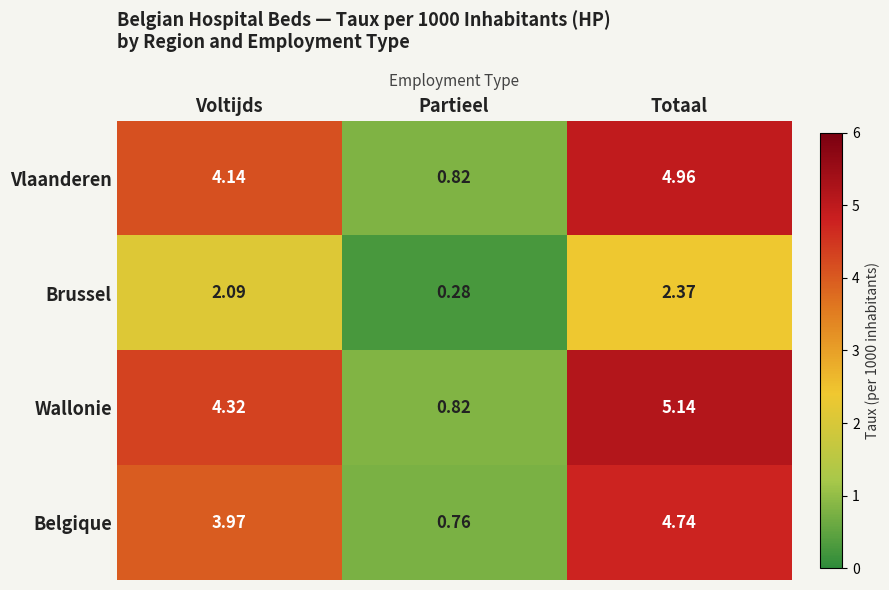

How many categories are shown in the chart?

3